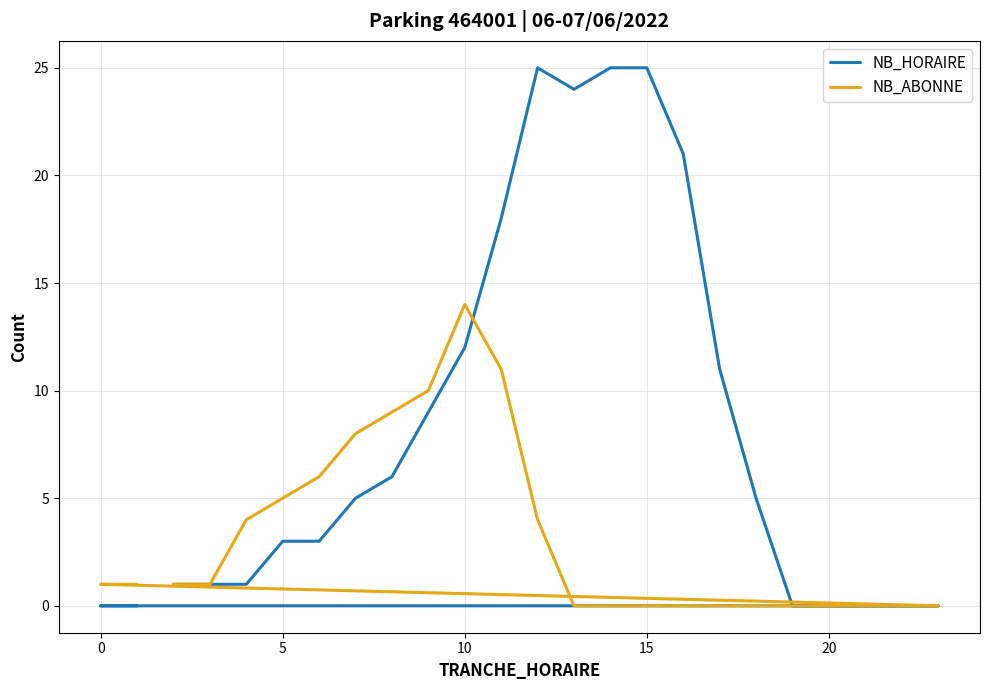

Which series has the widest spread of values?

NB_HORAIRE